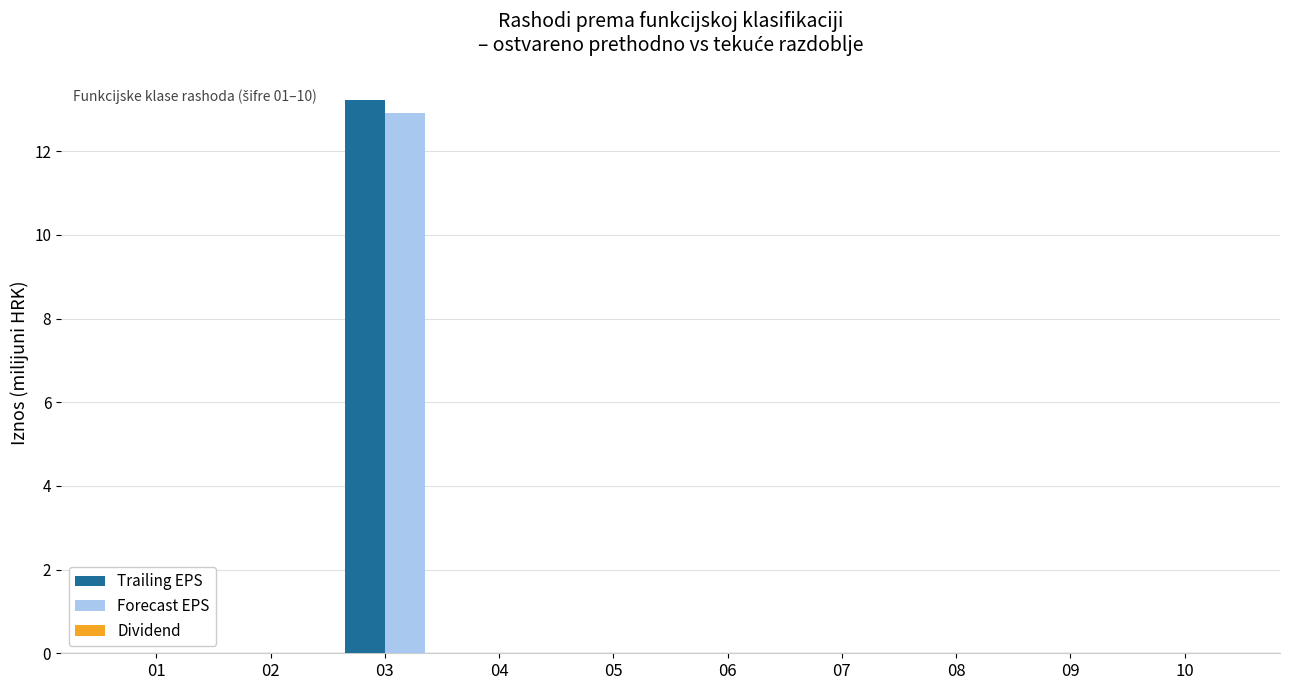

How many data points does each series have?

10